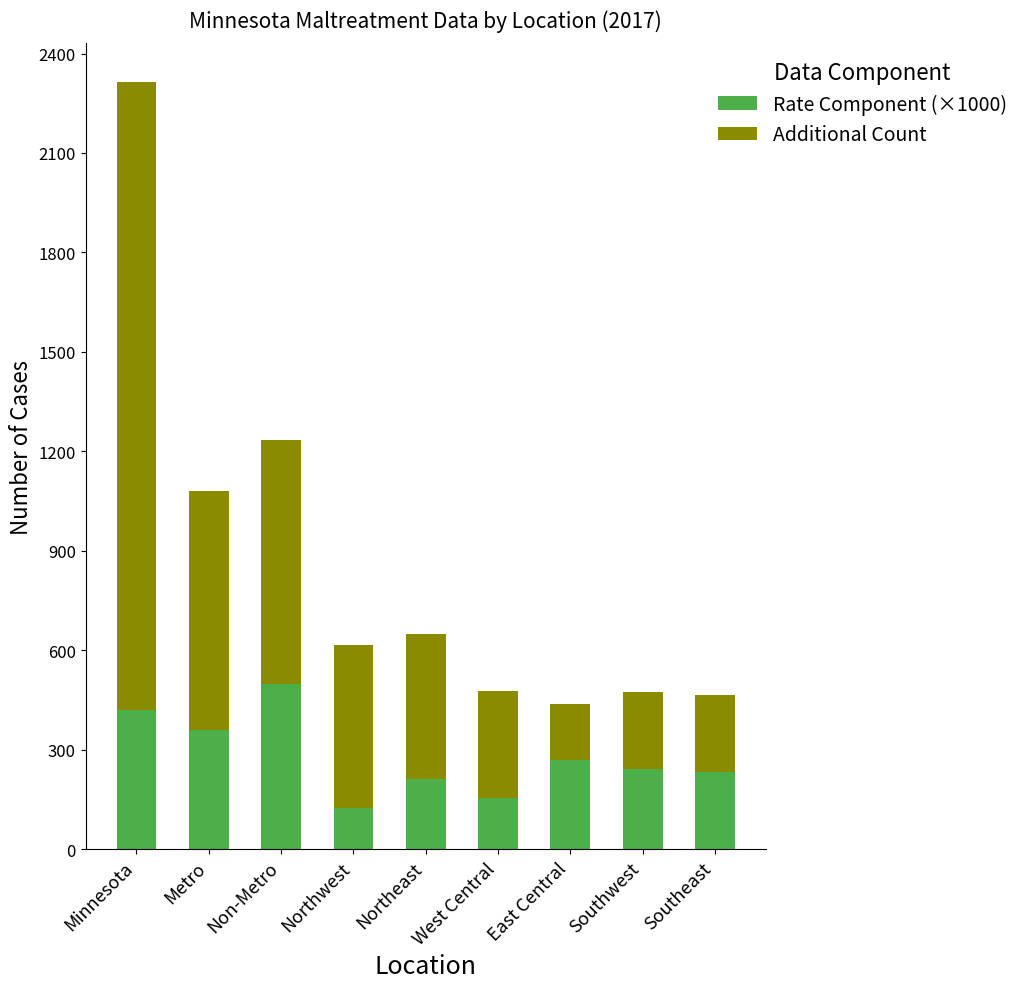

Rank the series by their maximum value, from highest to lowest.

Additional Count, Rate Component (×1000)